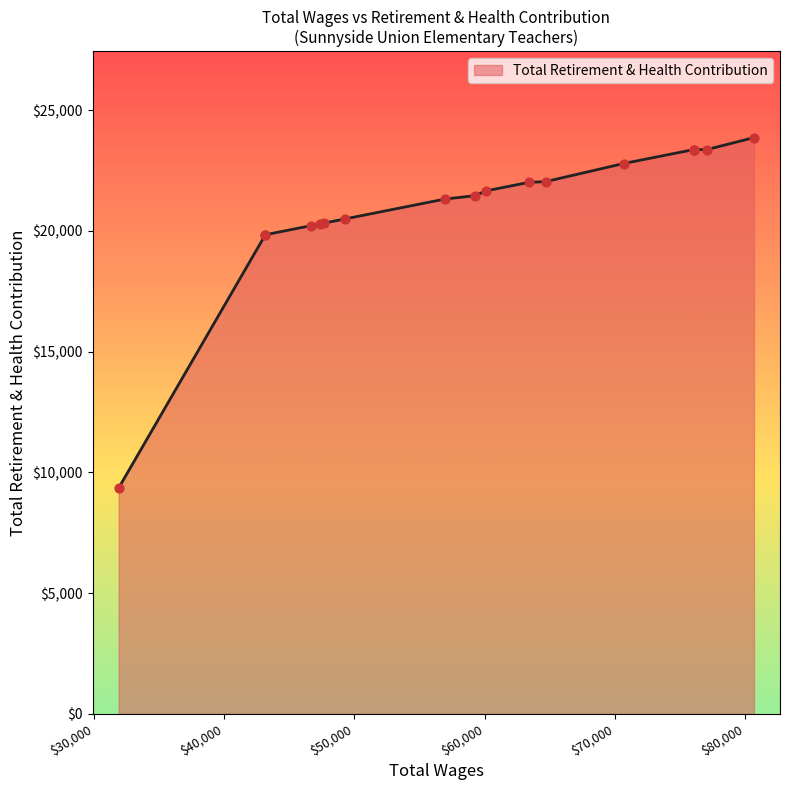

What is the change in value from 63411.0 to 59286.0?

-550